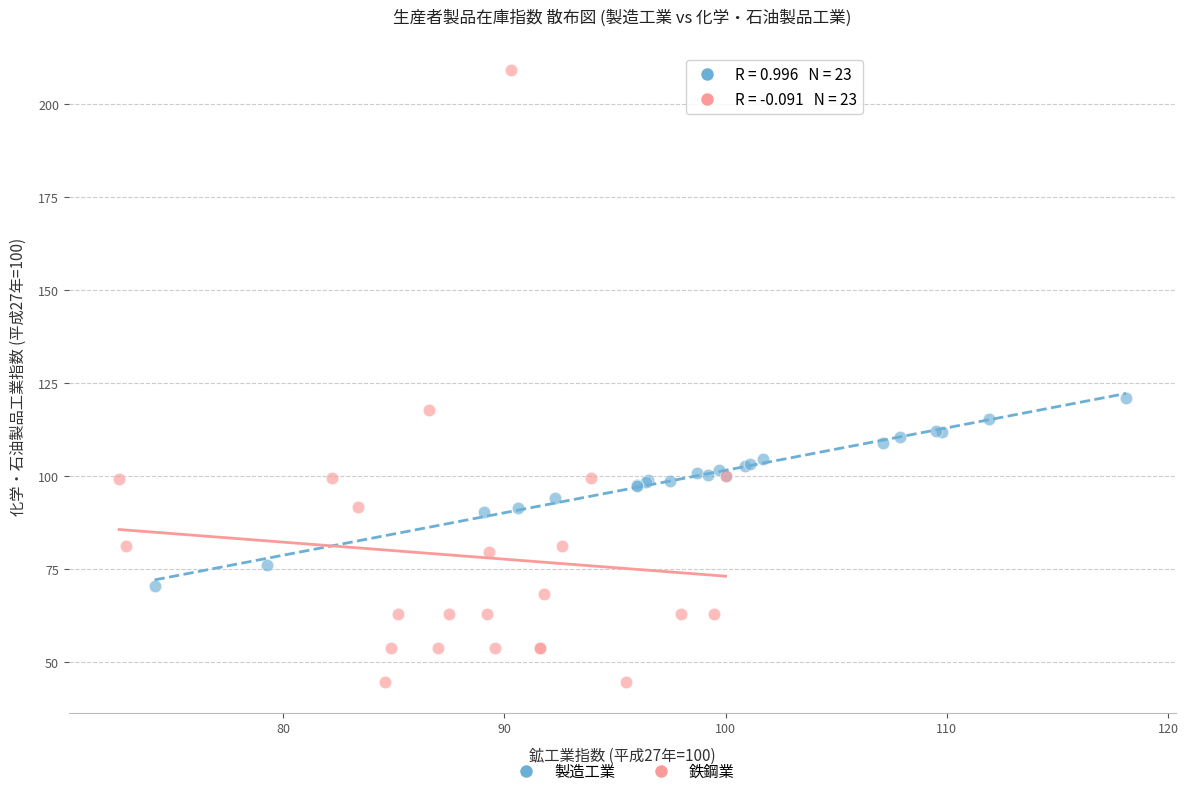

Which series reaches the maximum Y coordinate?

鉄鋼業